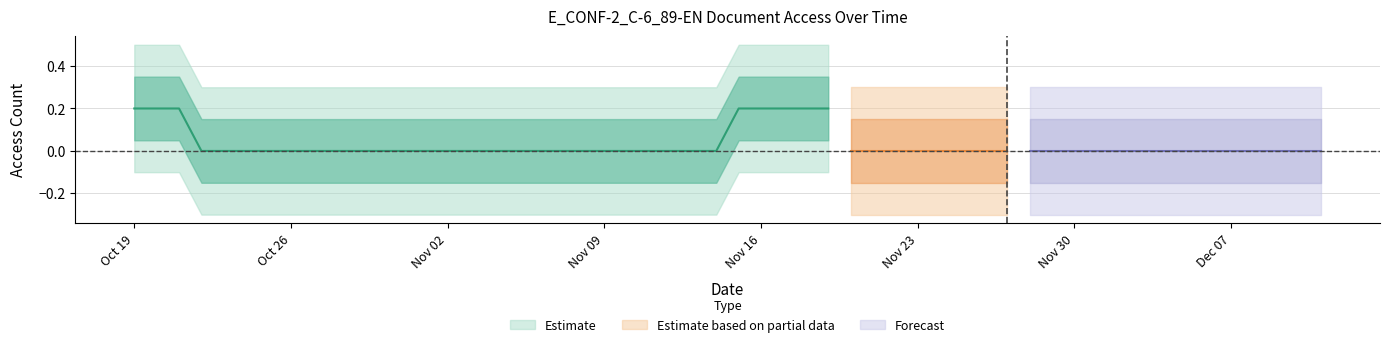

Between 16 and 18, which is larger?

16